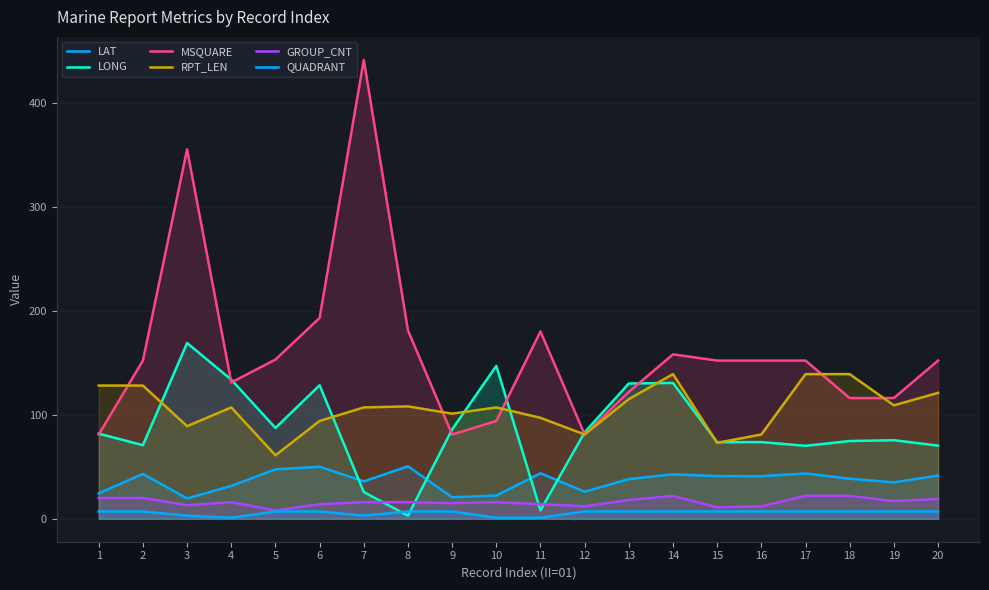

What is the lowest value of the MSQUARE series?

81.0